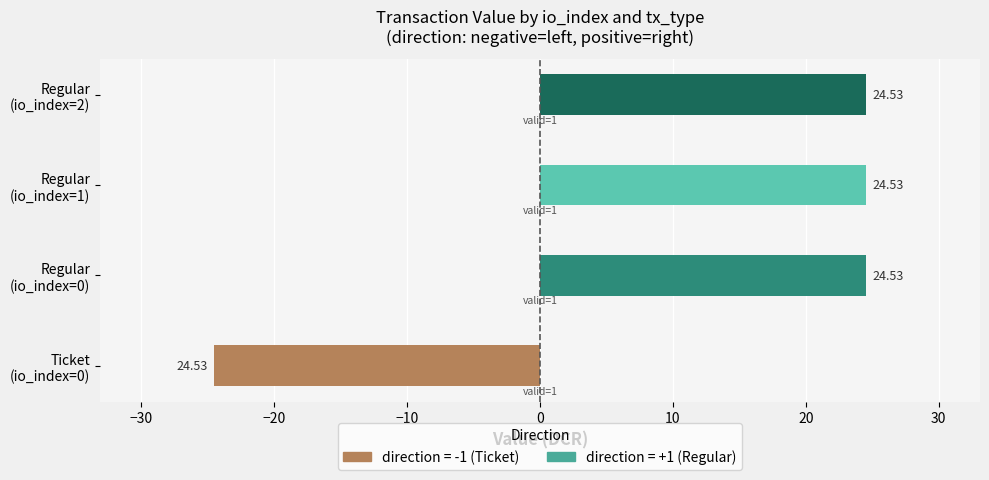

Which series has the largest range (max minus min)?

direction_neg